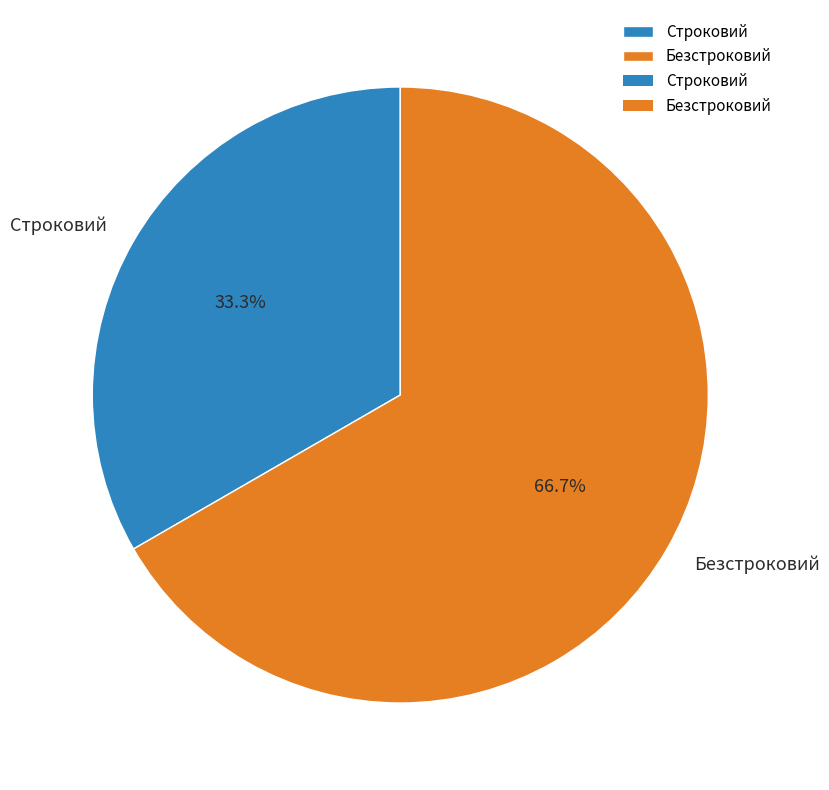

To the nearest percent, what is the average slice percentage?

50%